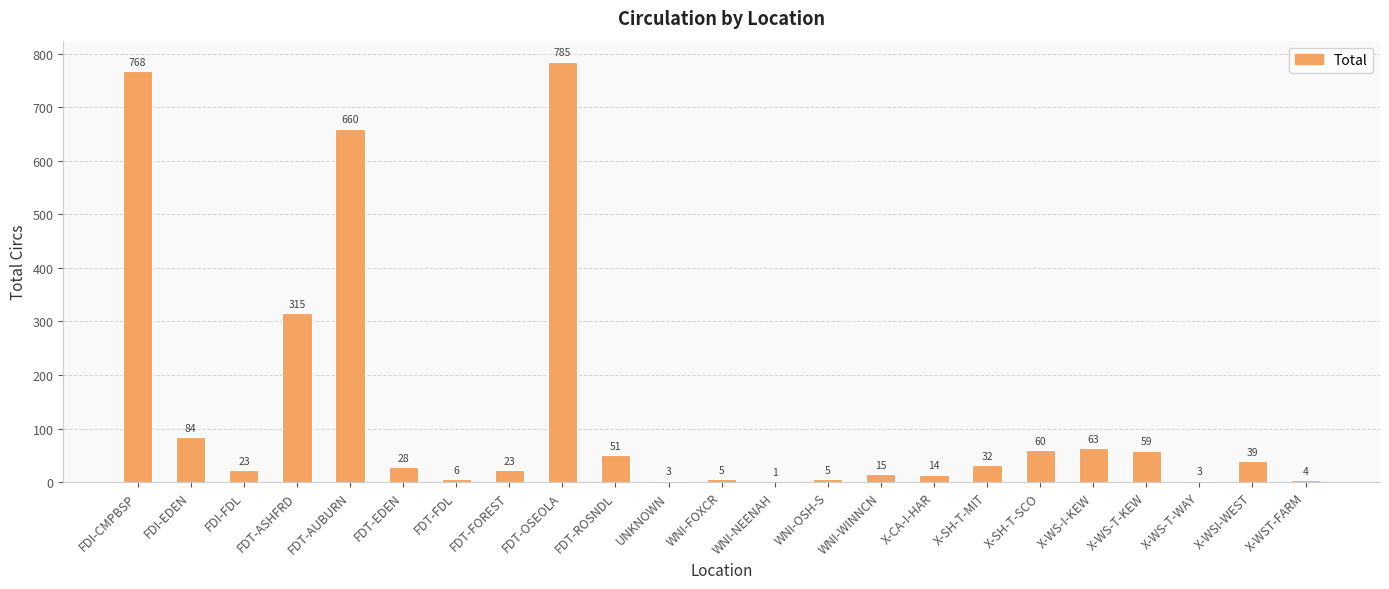

The value at X-SH-T-SCO is 60. True or false?

True